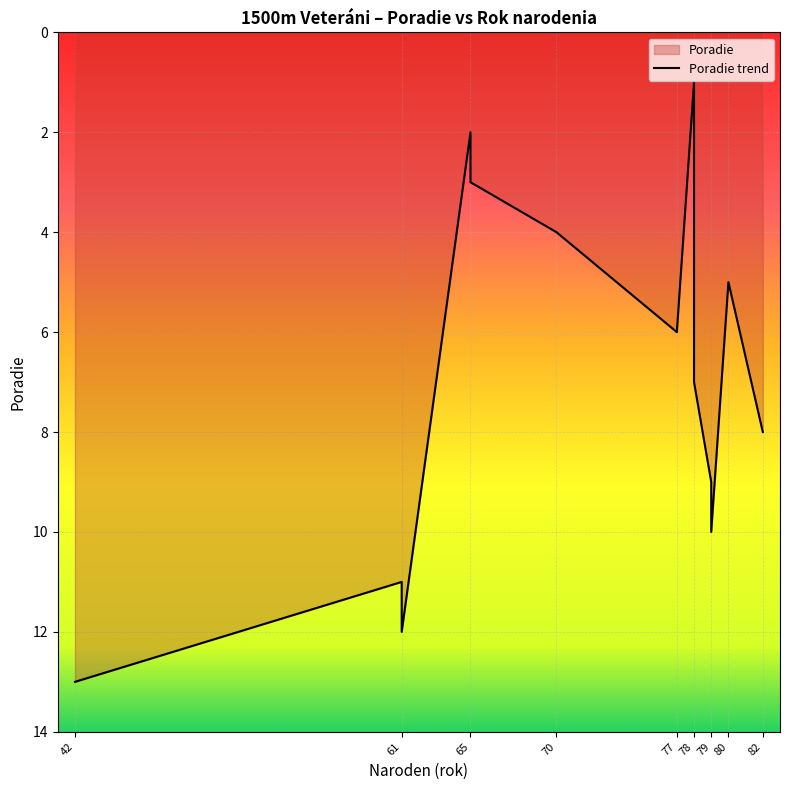

What is the greatest value displayed?

13